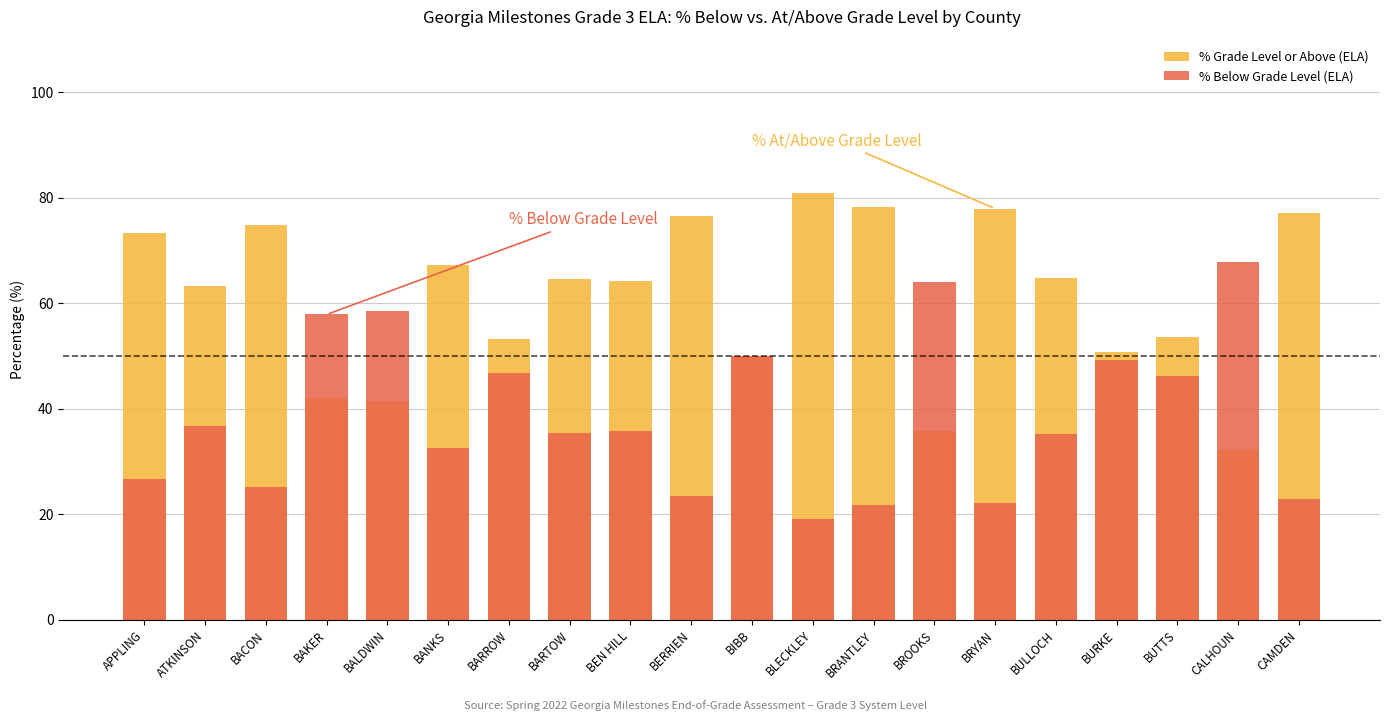

At which label does % Below Grade Level (ELA) reach its peak?

CALHOUN